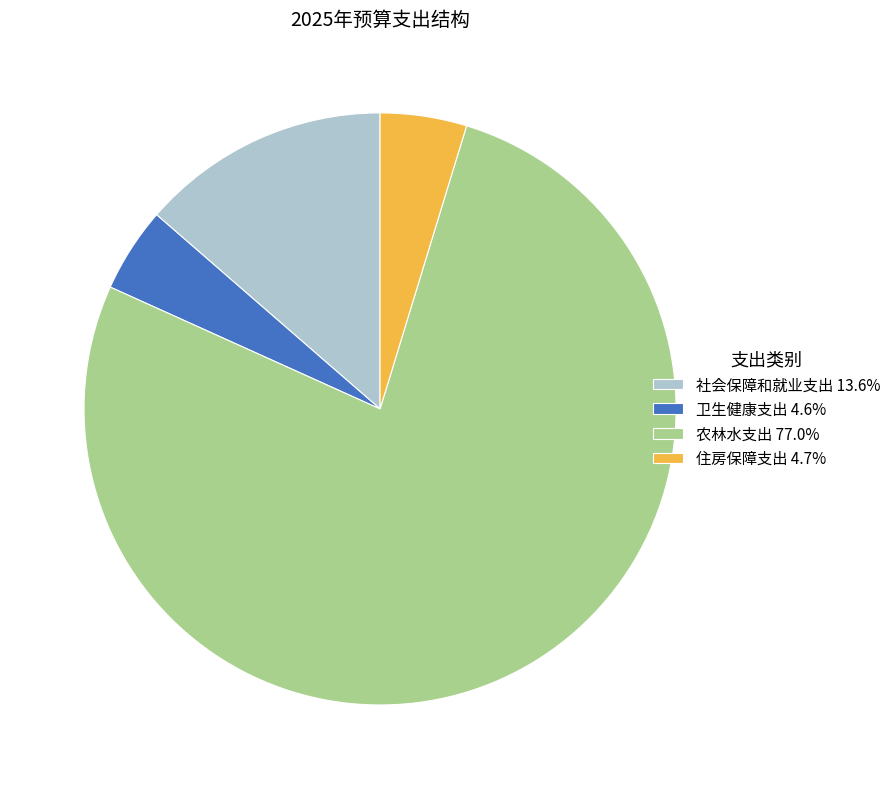

Do 住房保障支出 and 卫生健康支出 together represent more than half of the pie?

No